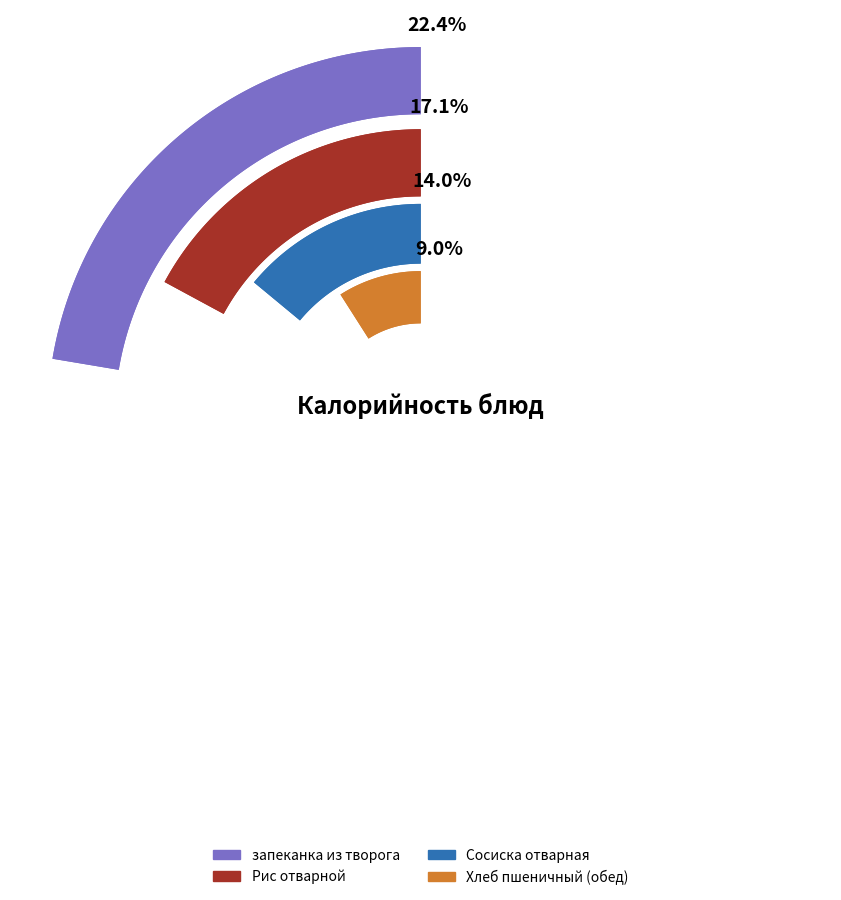

Which slice is the largest?

запеканка из творога